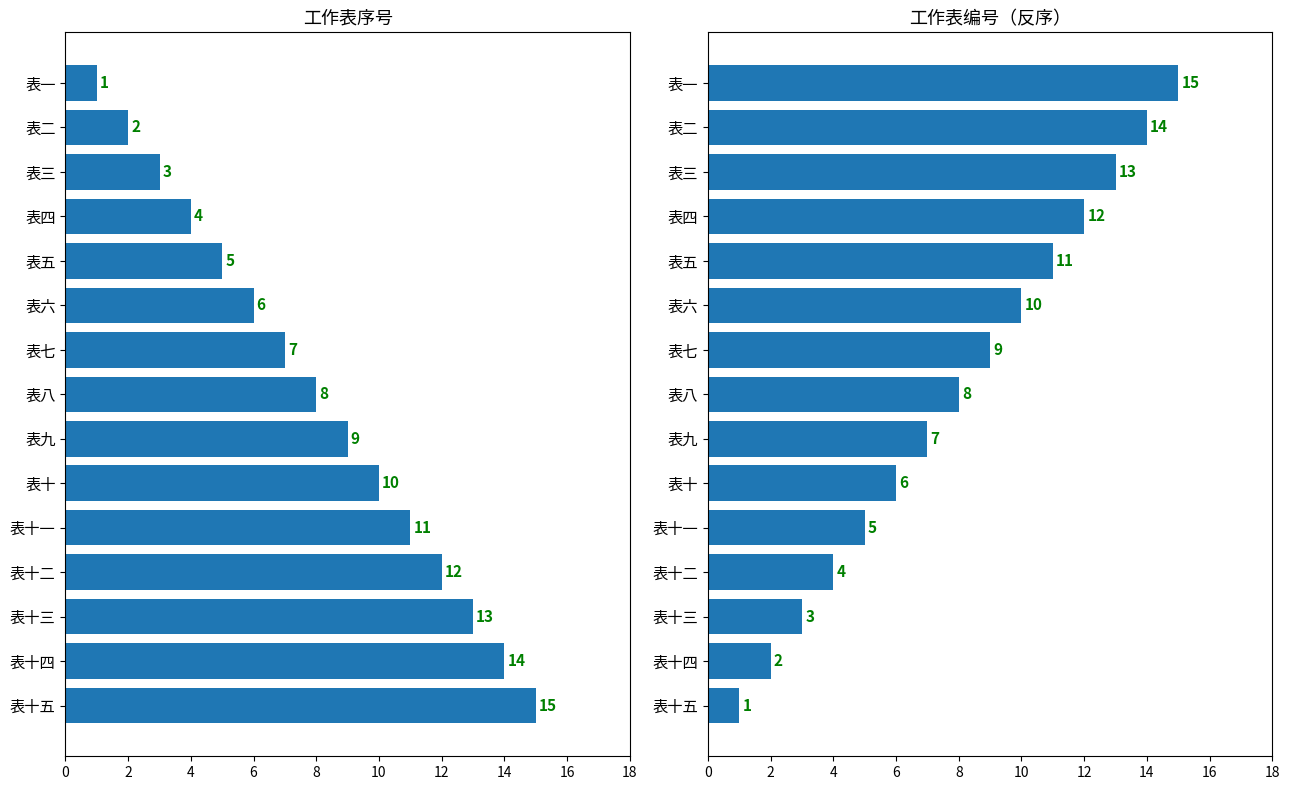

What is the sum of all 编号 values?

120